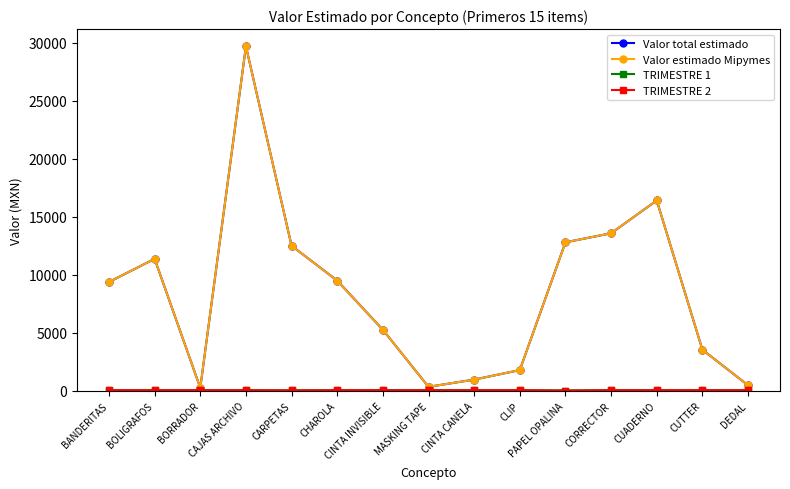

Reading right to left, extract all data points from this chart.

Valor total estimado: 475	3540	16410	13580	12800	1785	965	341	5260	9499	12500	29700	255	11375	9380
Valor estimado Mipymes: 475	3540	16410	13580	12800	1785	965	341	5260	9490	12500	29700	255	11375	9380
TRIMESTRE 1: 50	50	50	50	25	50	50	50	50	50	35	50	50	50	50
TRIMESTRE 2: 50	50	50	50	25	50	50	50	50	50	35	50	50	50	50